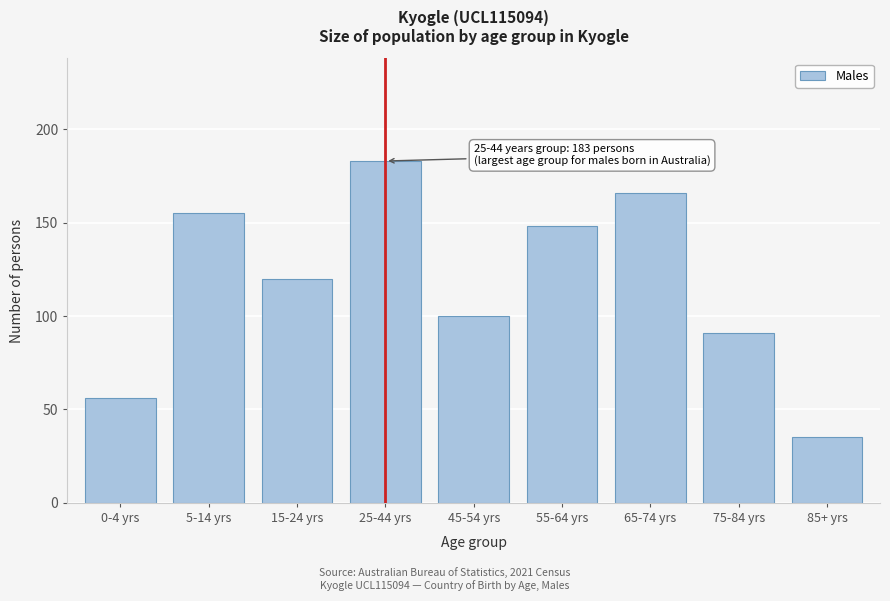

Reading left to right, what are all the values shown in this chart?

56	155	120	183	100	148	166	91	35